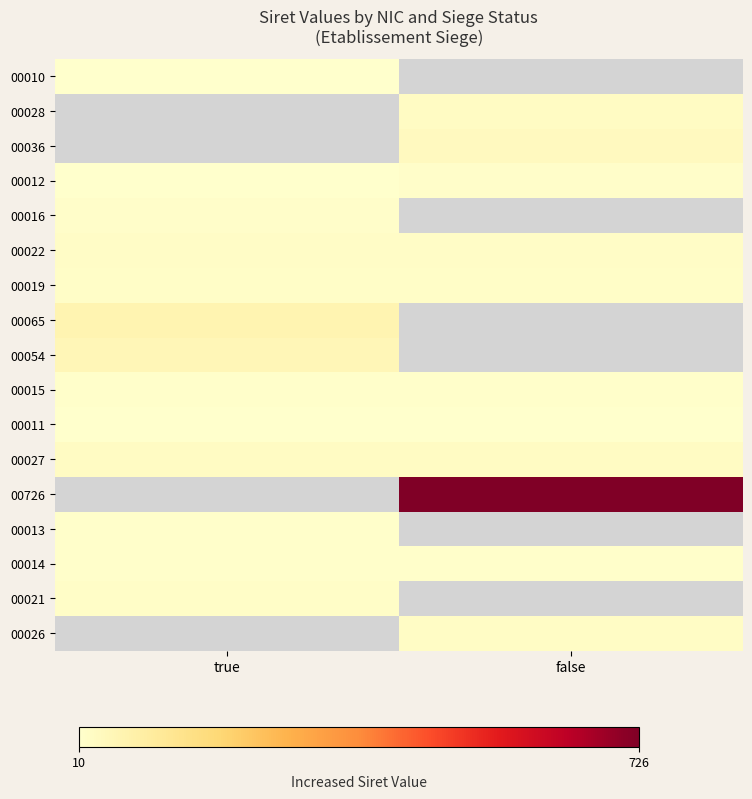

The value of 00027 at false is 27.0. True or false?

True